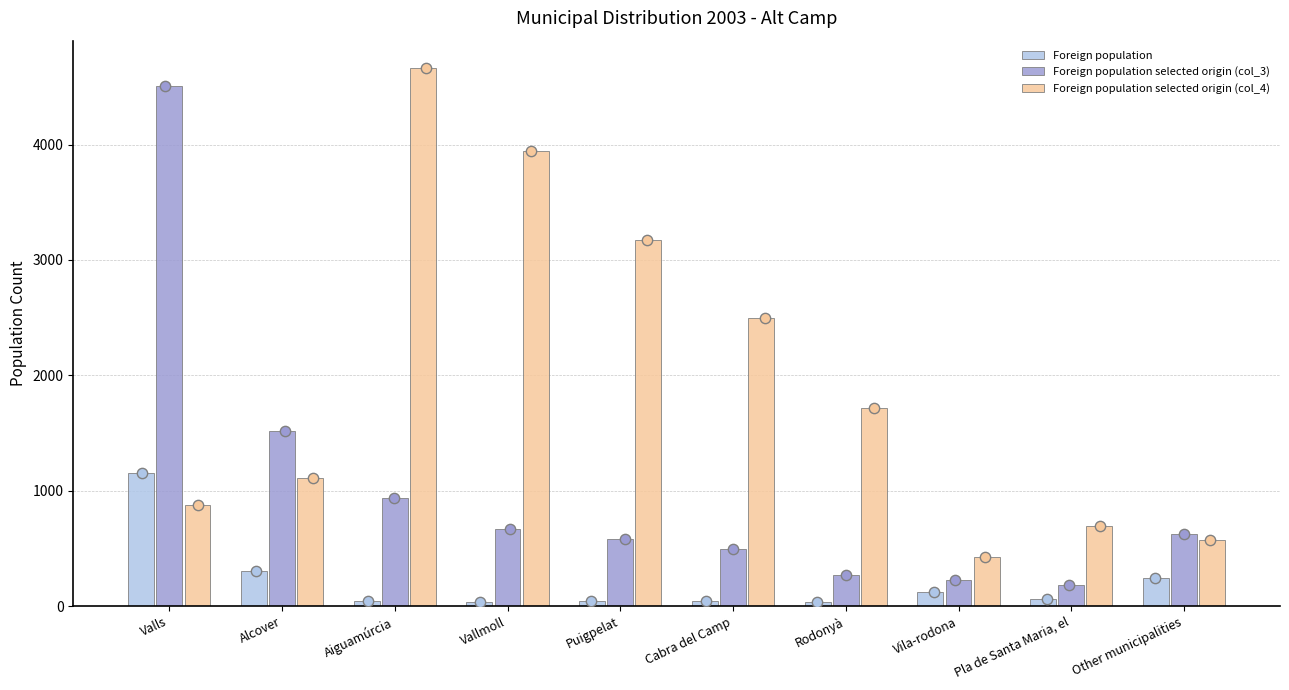

What are all the series names shown in the legend?

Foreign population, Foreign population selected origin (col_3), Foreign population selected origin (col_4)